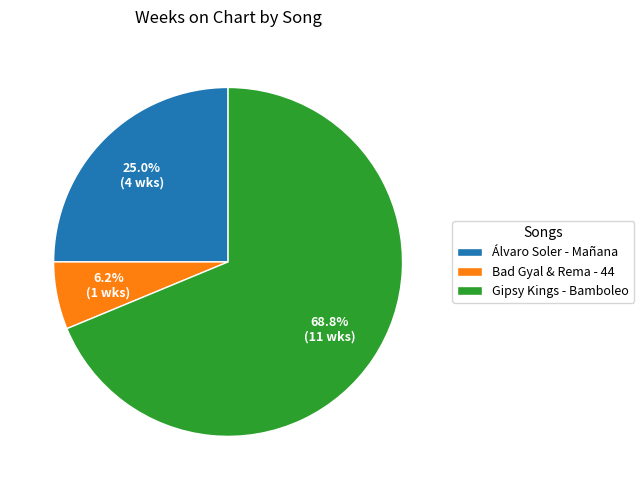

Combined, do Álvaro Soler - Mañana and Gipsy Kings - Bamboleo account for over 50%?

Yes